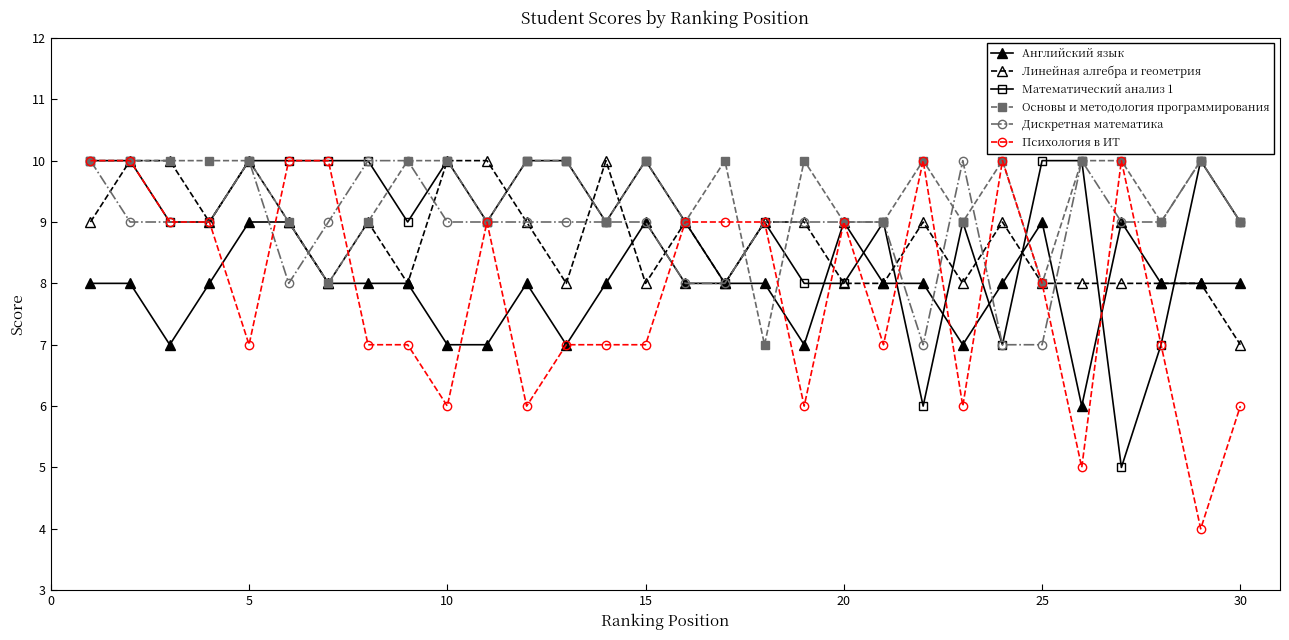

True or false: Математический анализ 1 has more than 2 points higher than both neighbors.

True